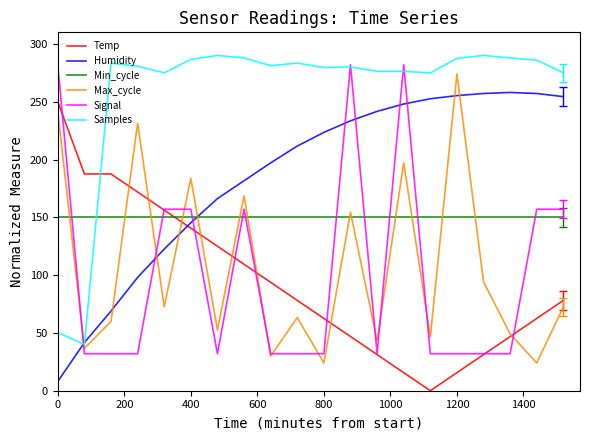

Which series has the largest total across all categories?

Samples